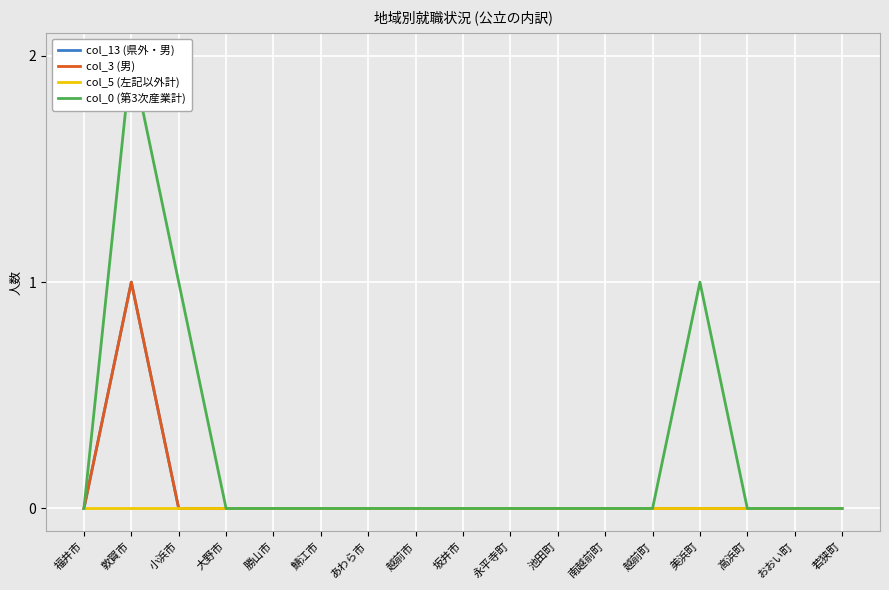

Which category has the highest value across all series?

敦賀市